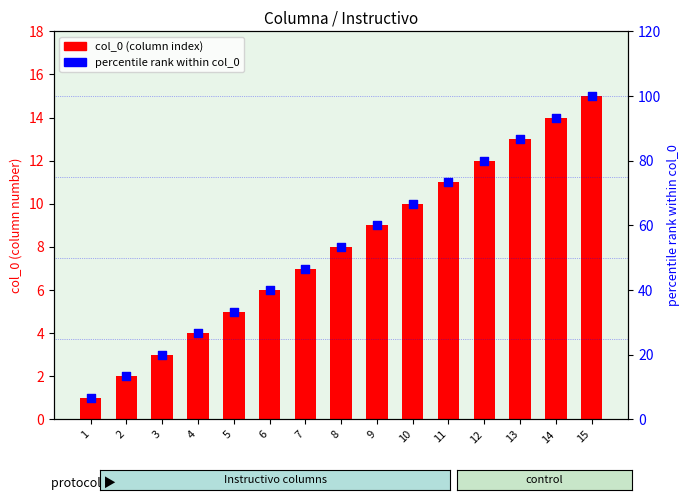

Which series reaches the minimum Y coordinate?

col_0